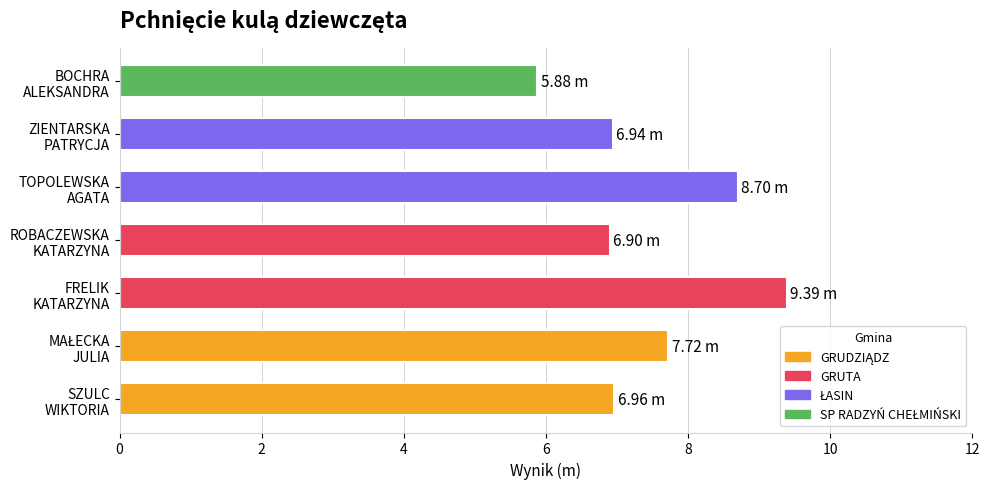

What is the difference between the maximum and minimum values?

3.5